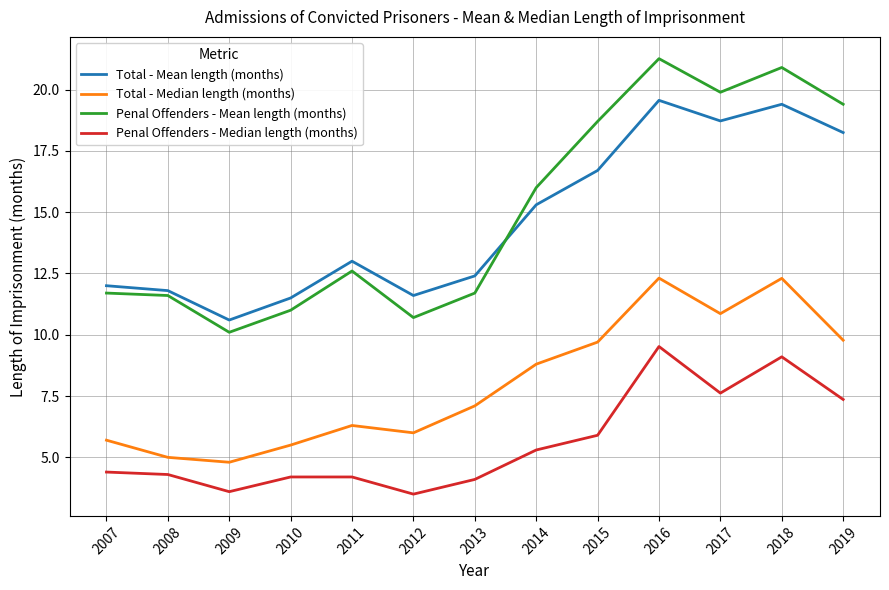

What is the difference between the Total - Mean length (months) values at 2008 and 2013?

0.6